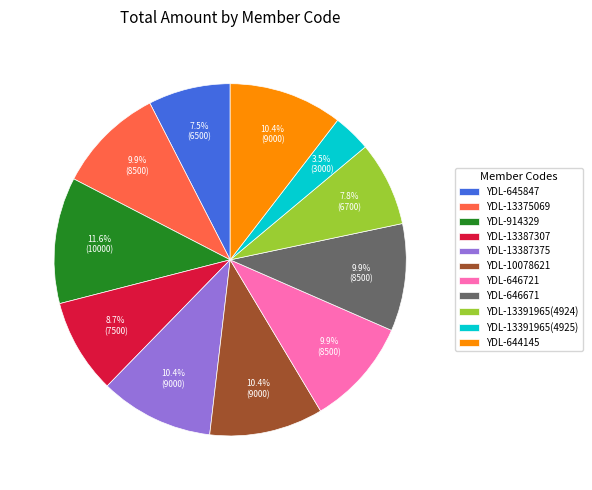

To the nearest percent, what is the difference between the YDL-10078621 and YDL-645847 slice percentages?

3%